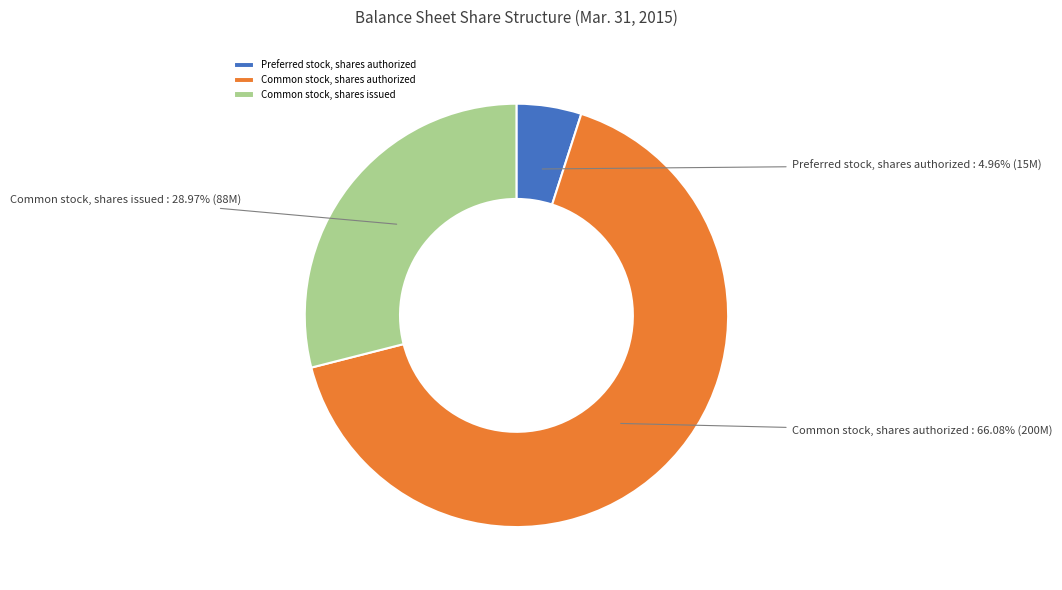

Which category has the biggest portion of the pie?

Common stock, shares authorized